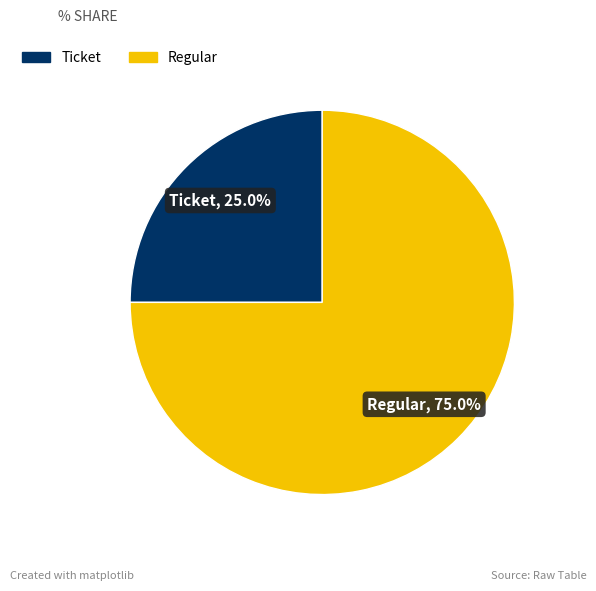

What is the total percentage of Regular and Ticket?

100.0%